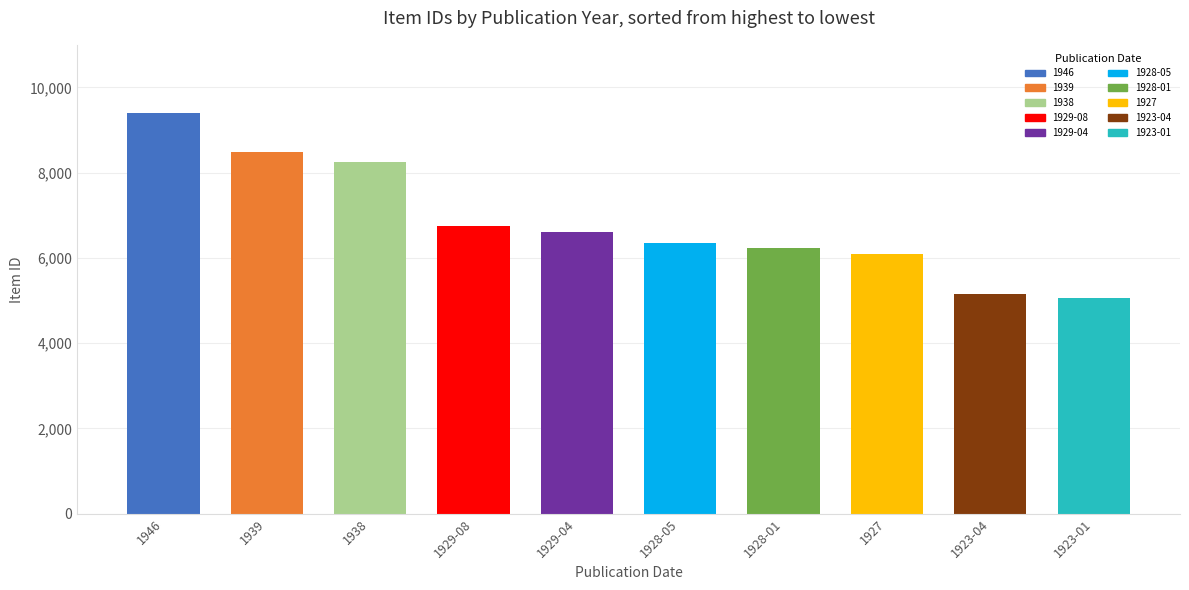

What is the change in value from 1938 to 1927?

-2163